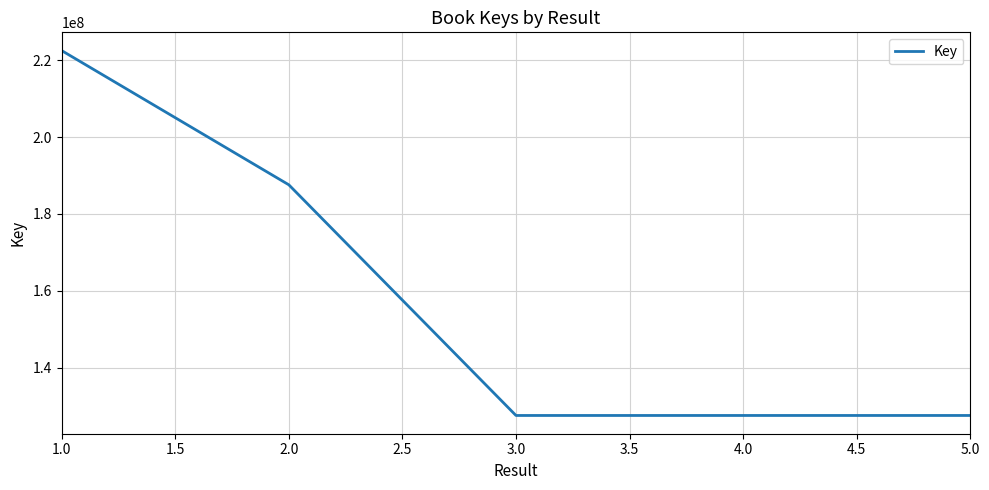

What is the ratio of the value at 1.0 to the value at 5.0?

1.7